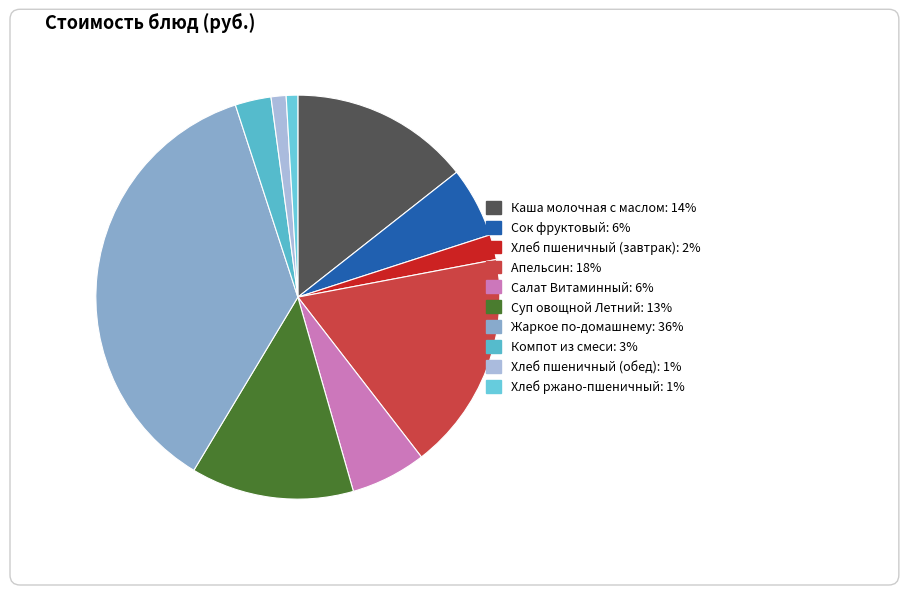

Is it true that Хлеб пшеничный (обед) is 11% of the pie?

False